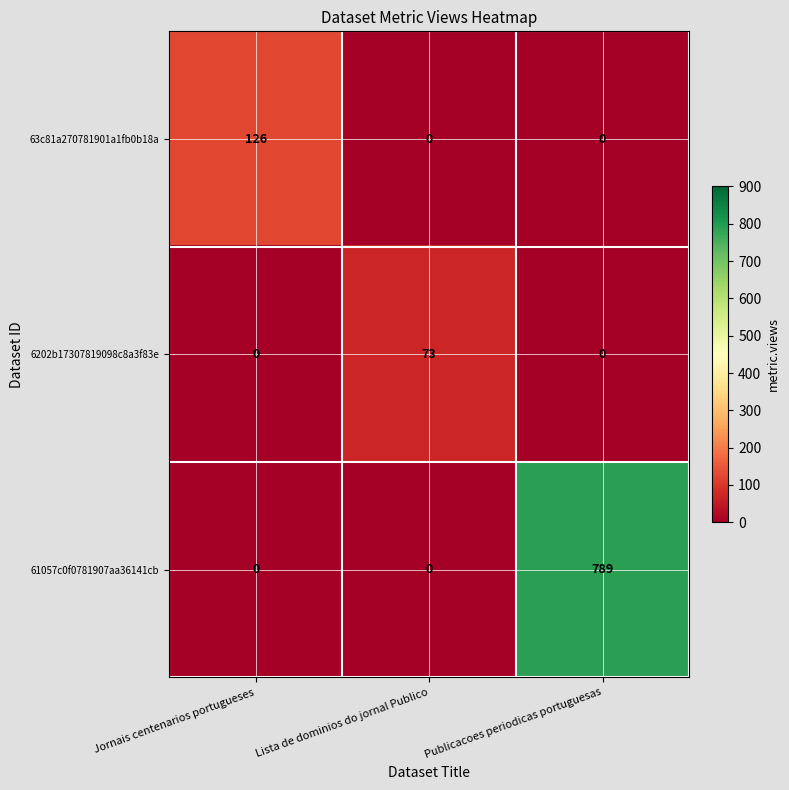

What is the approximate value of 63c81a270781901a1fb0b18a at Jornais centenarios portugueses?

126